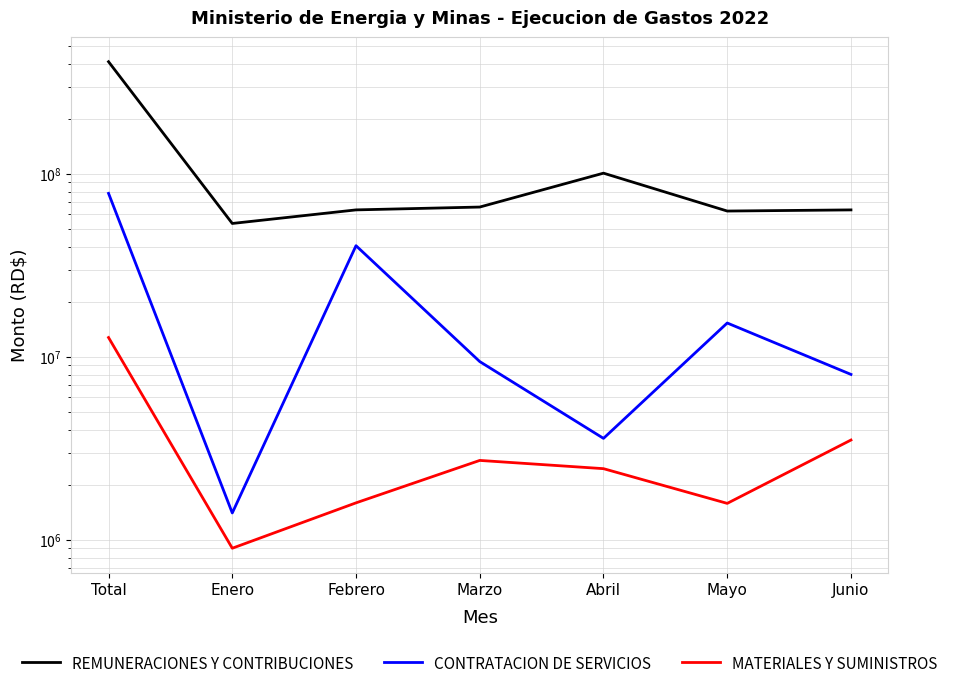

Which series has the largest range (max minus min)?

REMUNERACIONES Y CONTRIBUCIONES